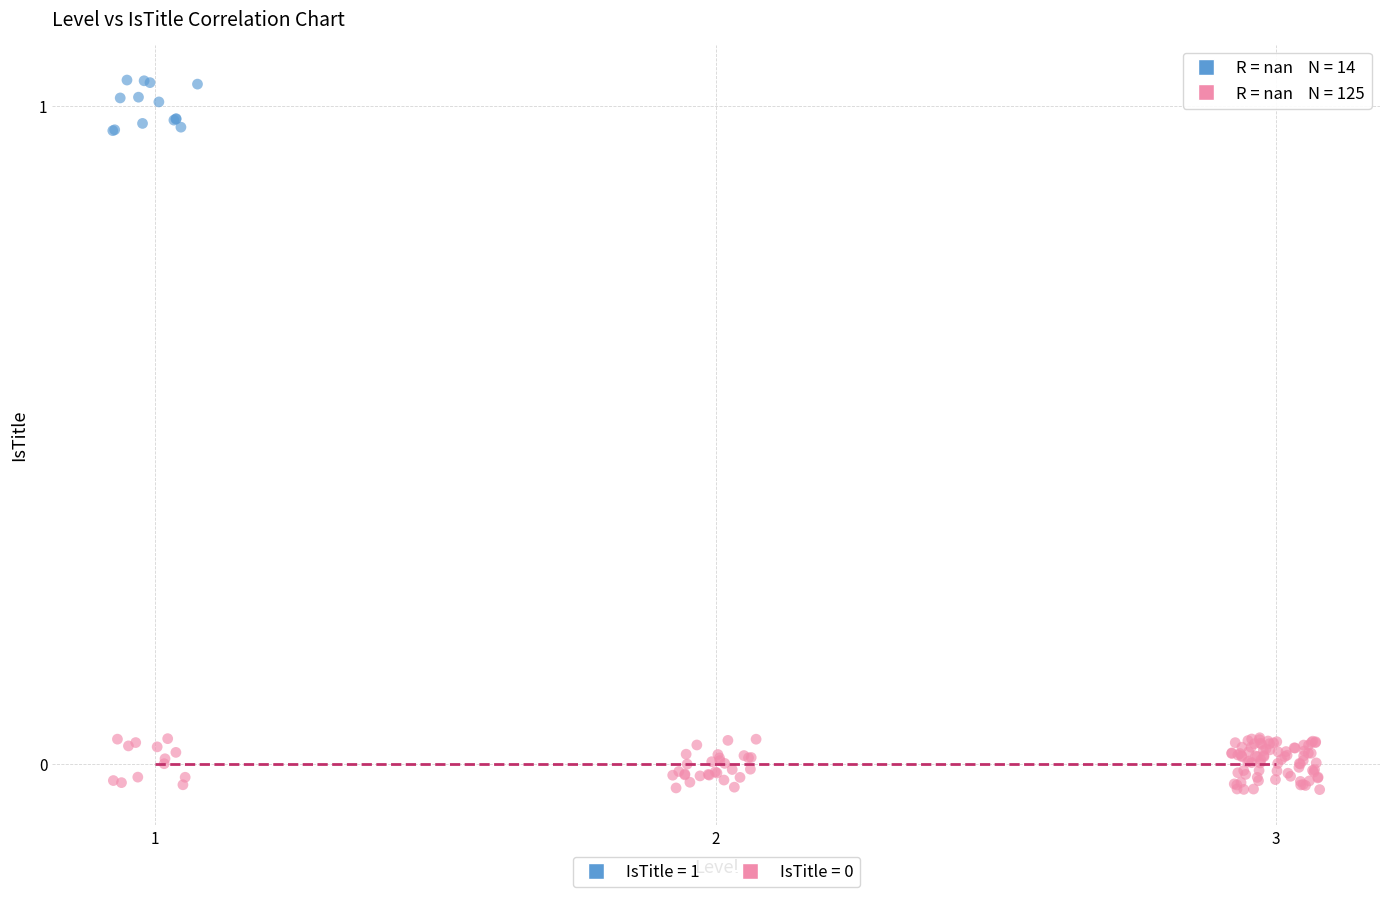

Which series contains the highest Y value?

IsTitle = 1